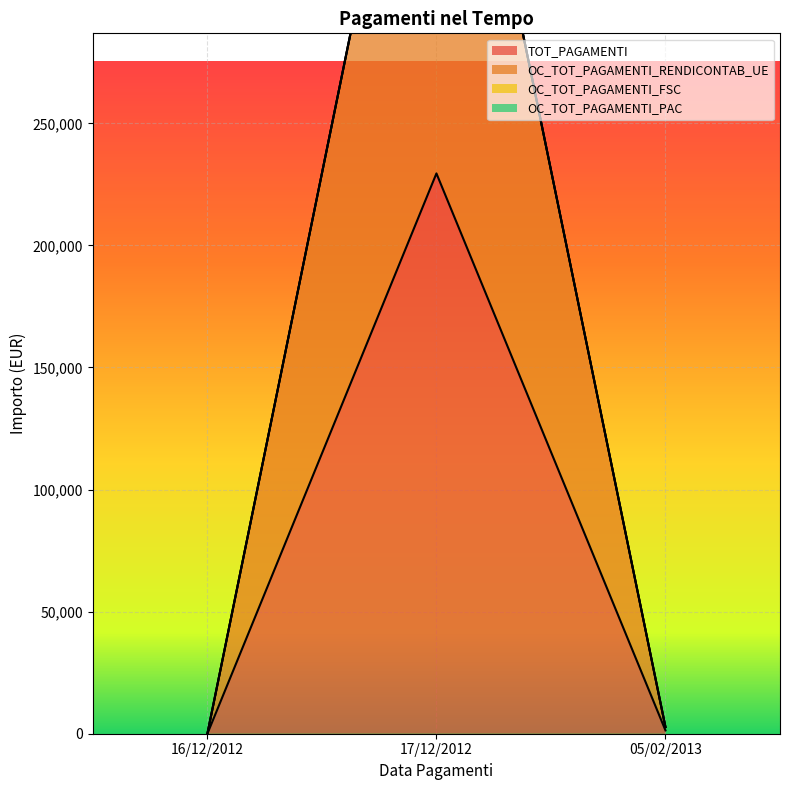

At which category does the chart reach its peak across all series?

17/12/2012